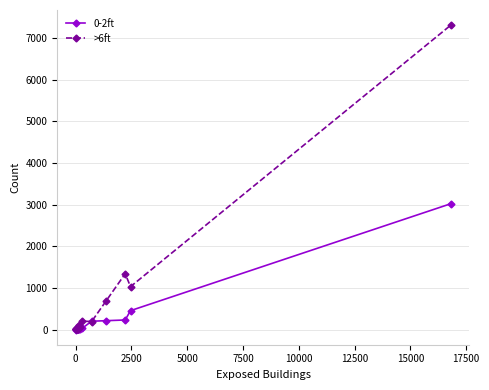

Rank the series by their maximum value, from lowest to highest.

0-2ft, >6ft